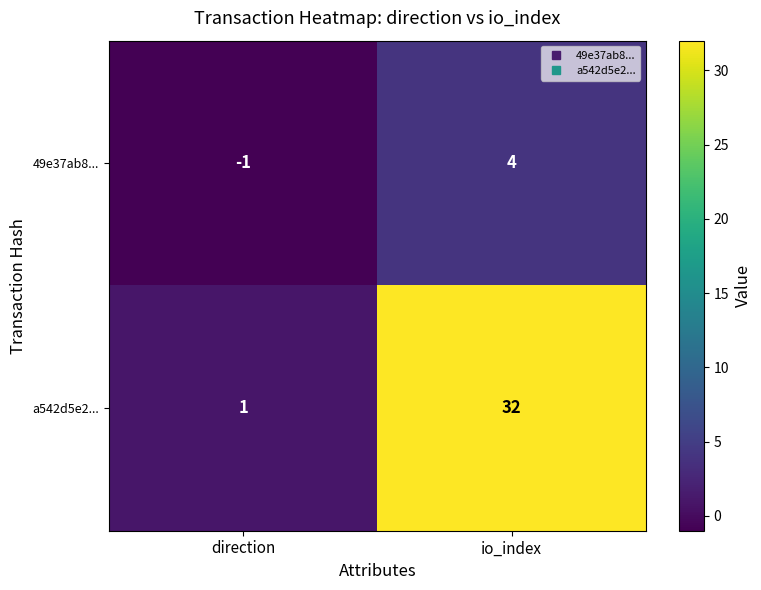

Reading left to right, transcribe all the data shown in this chart.

49e37ab8...: -1	4
a542d5e2...: 1	32